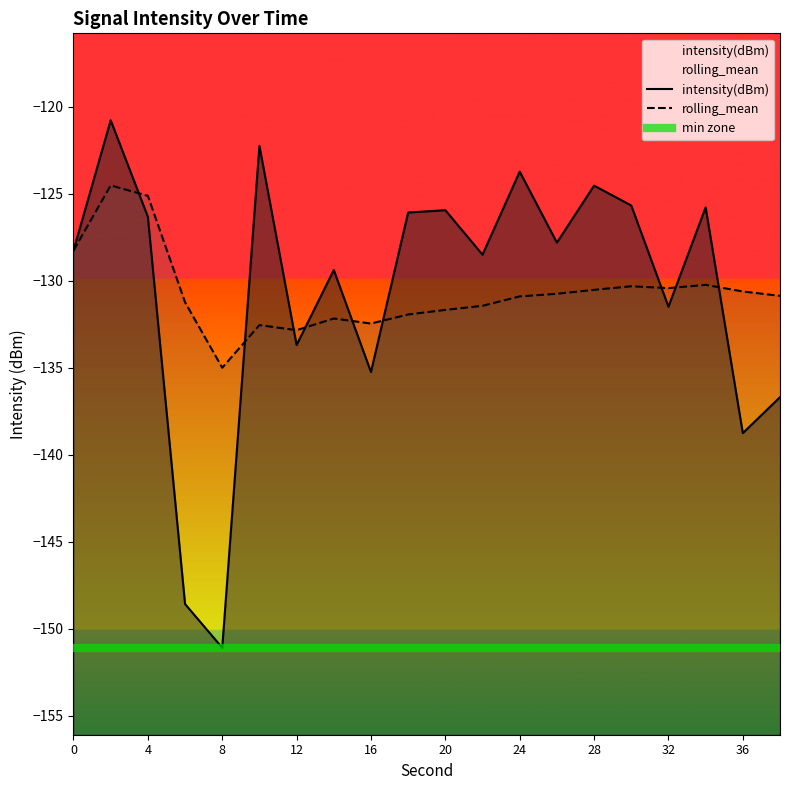

How many data points does each series have?

20